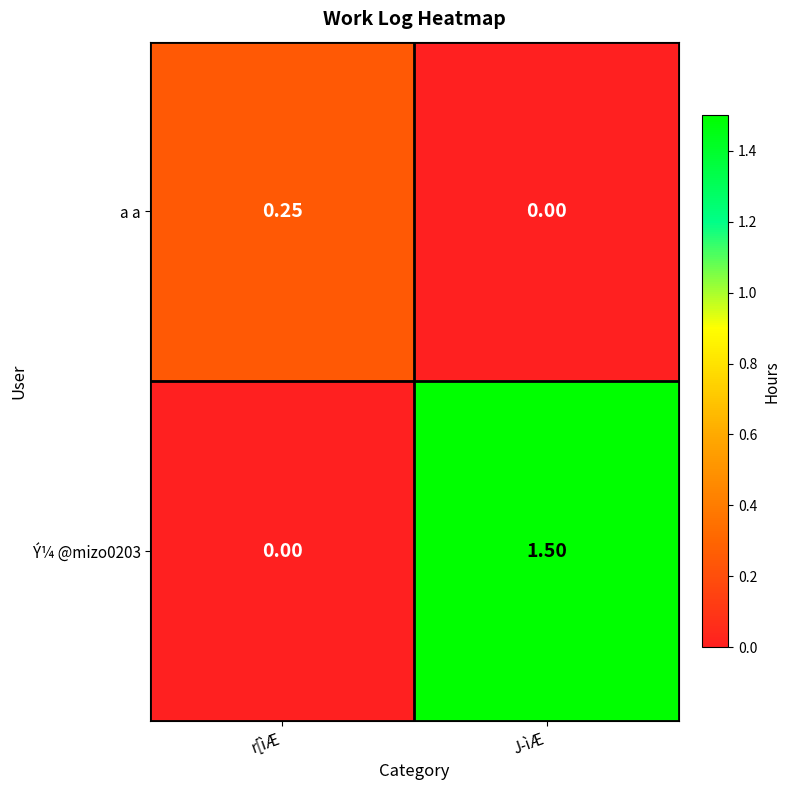

At J­ìÆ, list the series in order from smallest to largest.

a a, Ý¼ @mizo0203